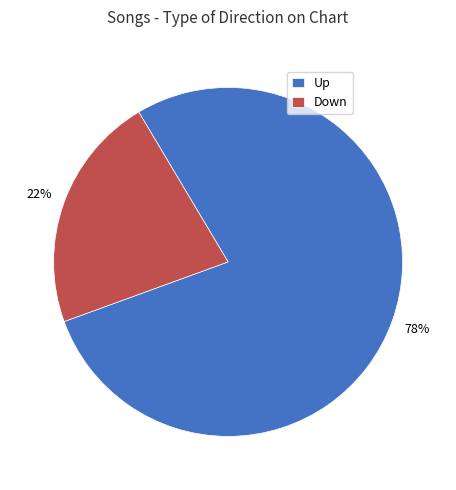

Rank the categories by value from highest to lowest.

Up, Down